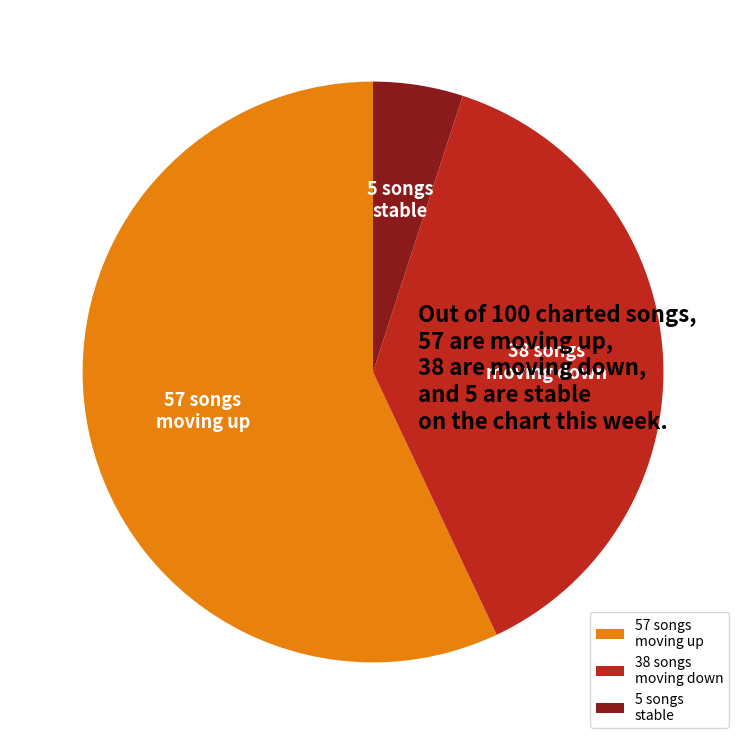

Between 38 songs moving down and 5 songs stable, which is larger?

38 songs moving down